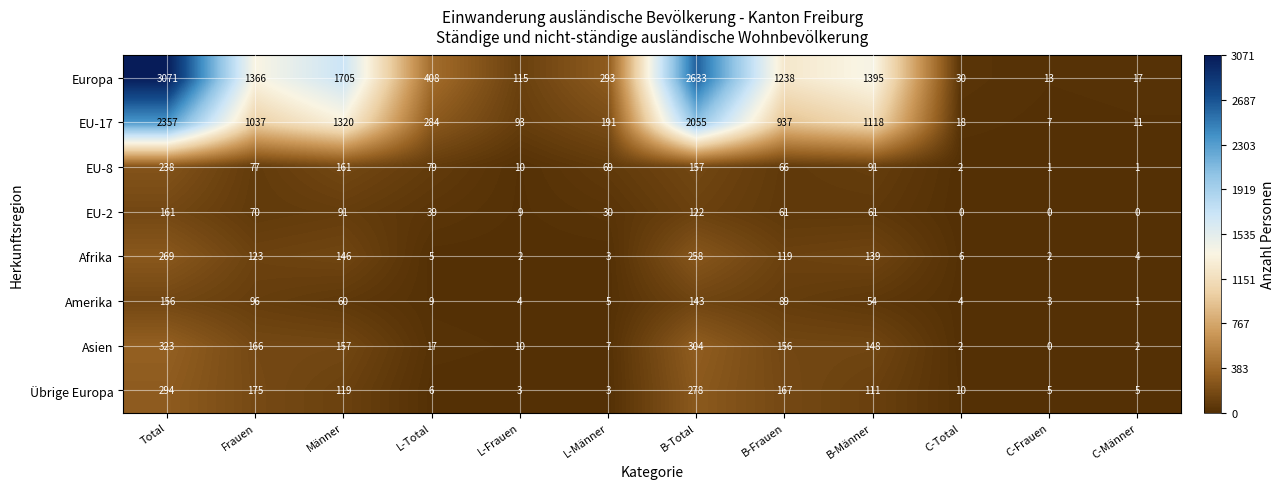

What is the sum of all Amerika values?

624